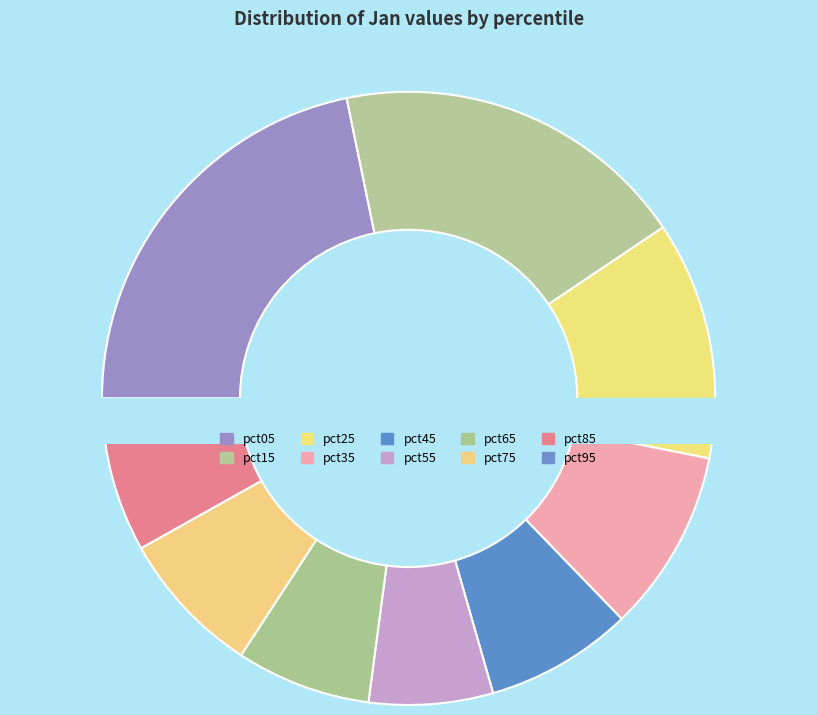

How many segments does this pie chart have?

10